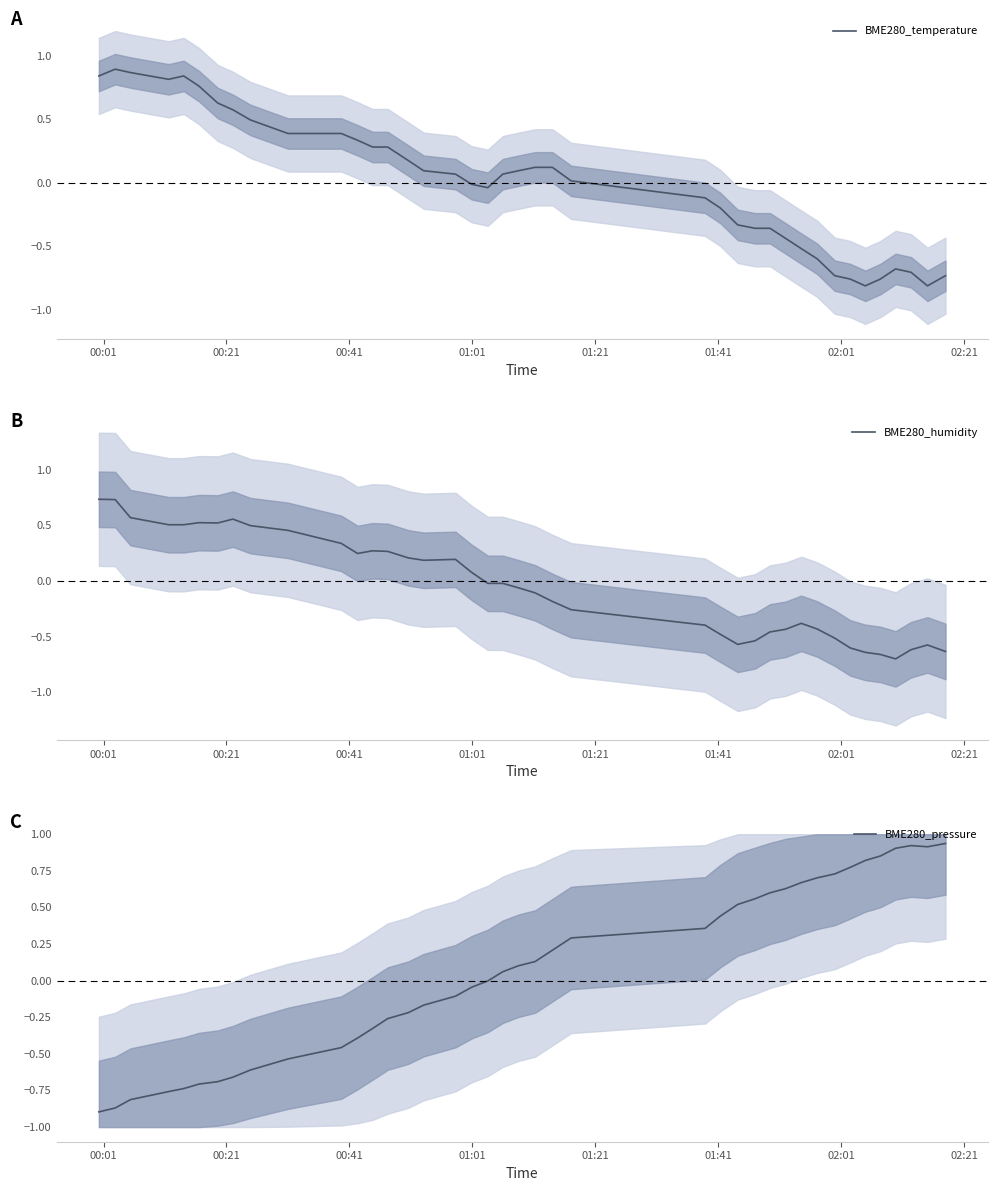

What is the difference between the highest and lowest values at 02:21?

1.2